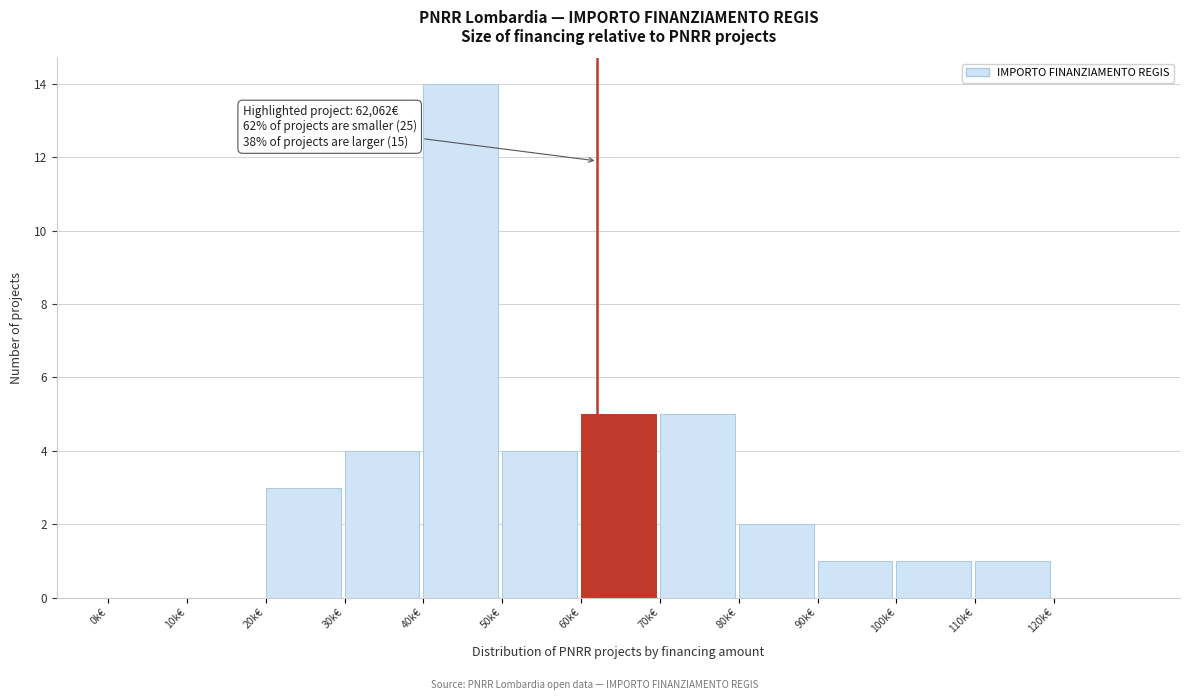

Reading right to left, what are all the values shown in this chart?

120k€=0	110k€=1	100k€=1	90k€=1	80k€=2	70k€=5	60k€=5	50k€=4	40k€=14	30k€=4	20k€=3	10k€=0	0k€=0